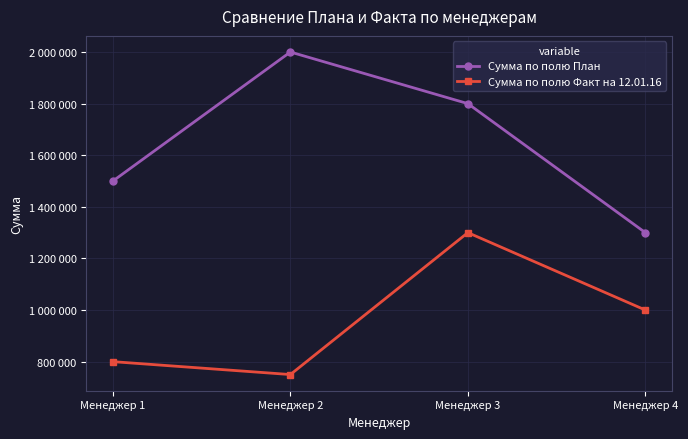

What is the difference between the highest and lowest values at Менеджер 3?

500000